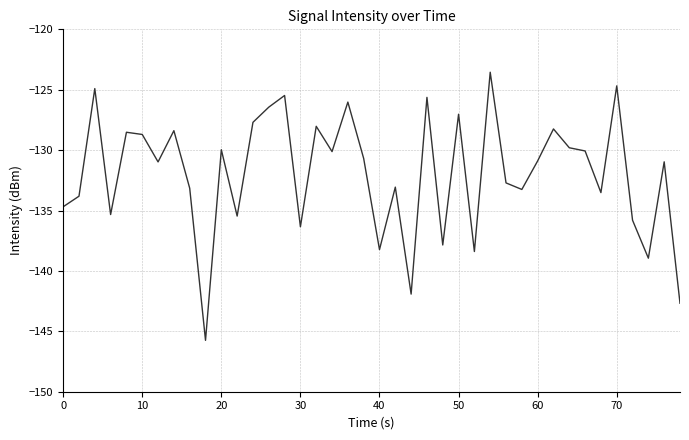

What is the difference between the maximum and minimum values?

22.2